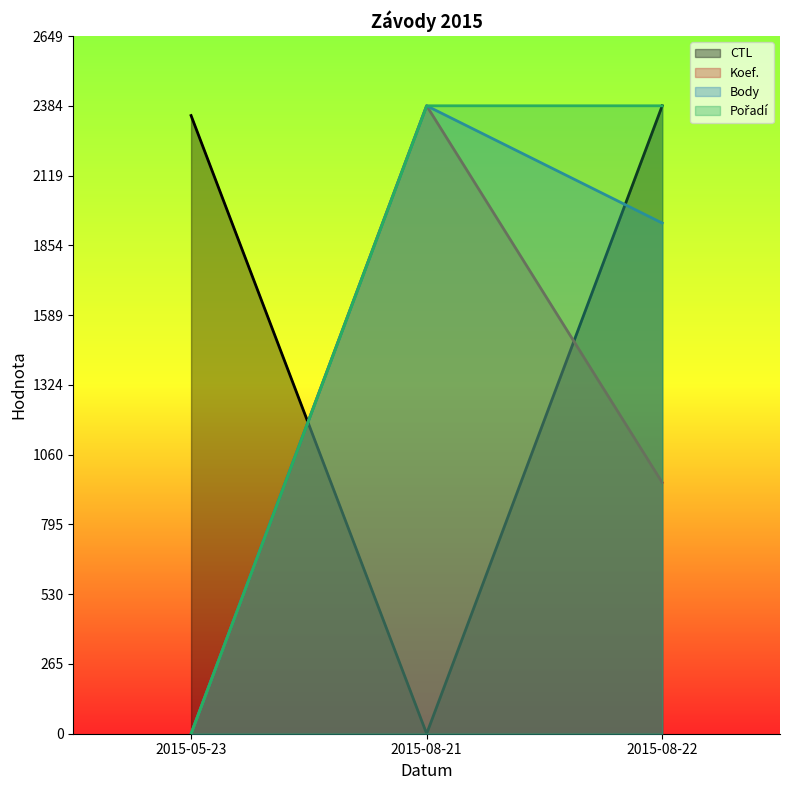

List the series in order of their peak value, highest first.

CTL, Koef., Body, Pořadí